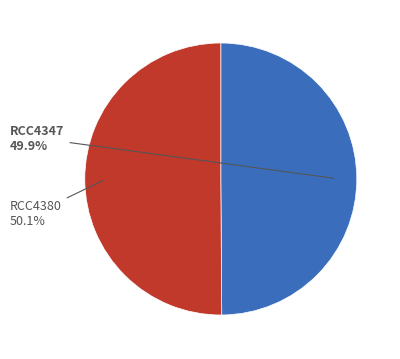

How many segments does this pie chart have?

2